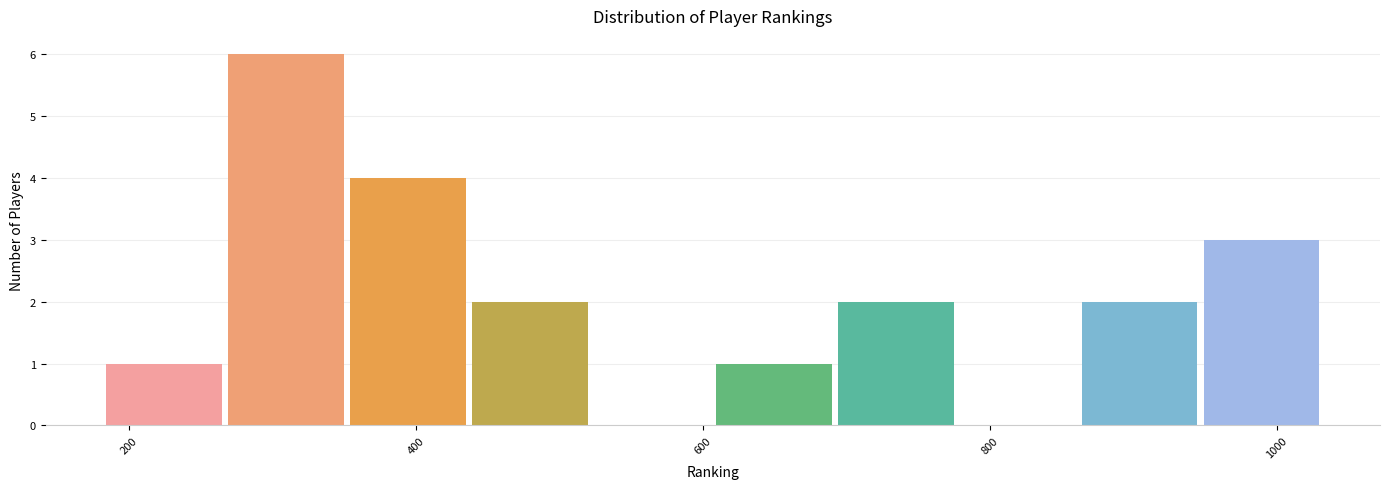

How tall is the bar that spans 360 to 440 on the x-axis? Neither the bar edges nor the heights are printed on the chart, so give them approximately, as read against the axes.

4